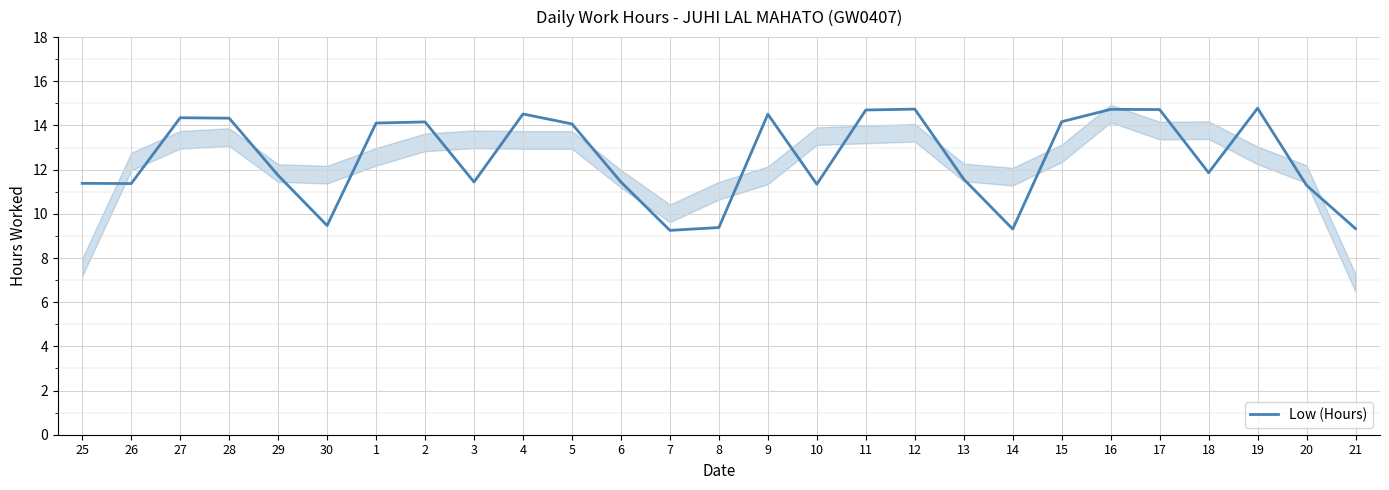

How many interior local peaks (higher than both neighbors) does the data have?

7